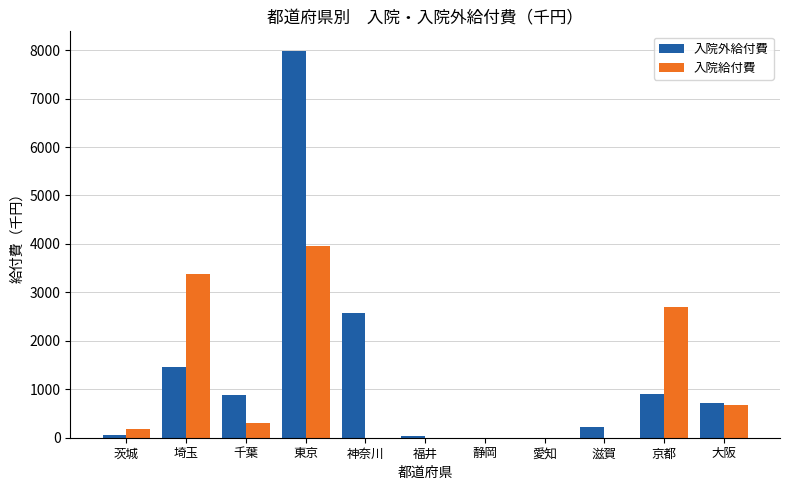

What is the total value across all series at 神奈川?

2578.5